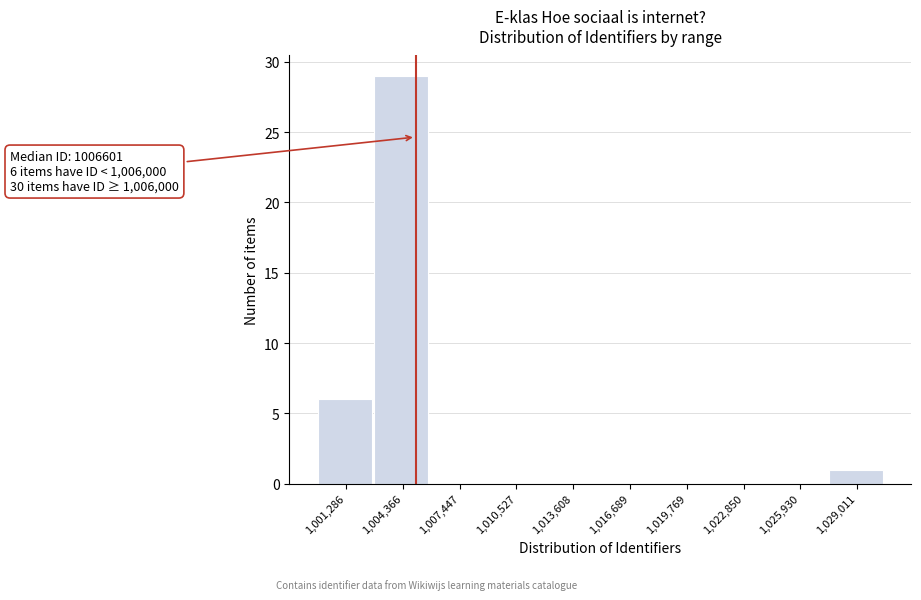

Reading left to right, what are all the values shown in this chart?

1,001,286=6	1,004,366=29	1,007,447=0	1,010,527=0	1,013,608=0	1,016,689=0	1,019,769=0	1,022,850=0	1,025,930=0	1,029,011=1